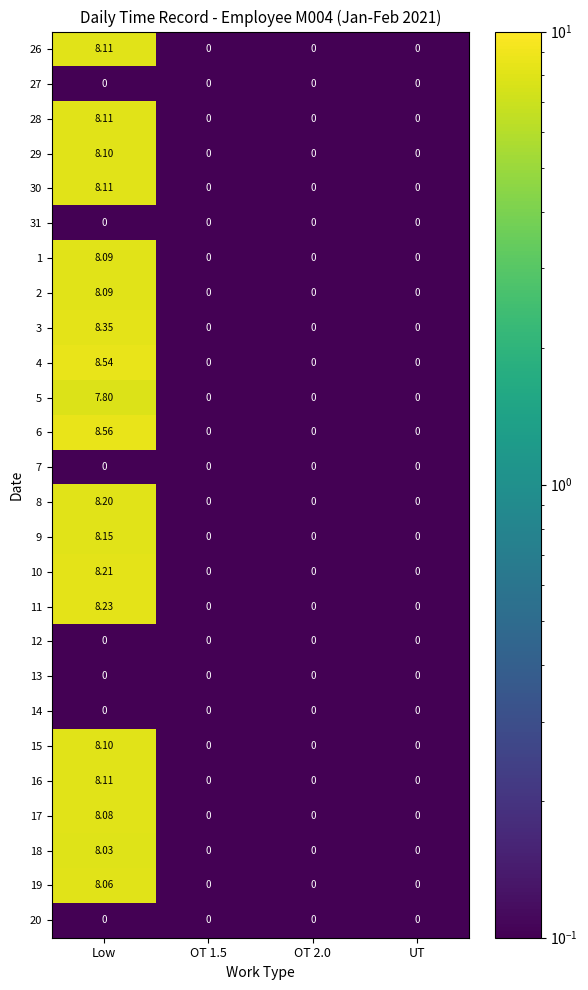

Which category has the highest value across all series?

Low